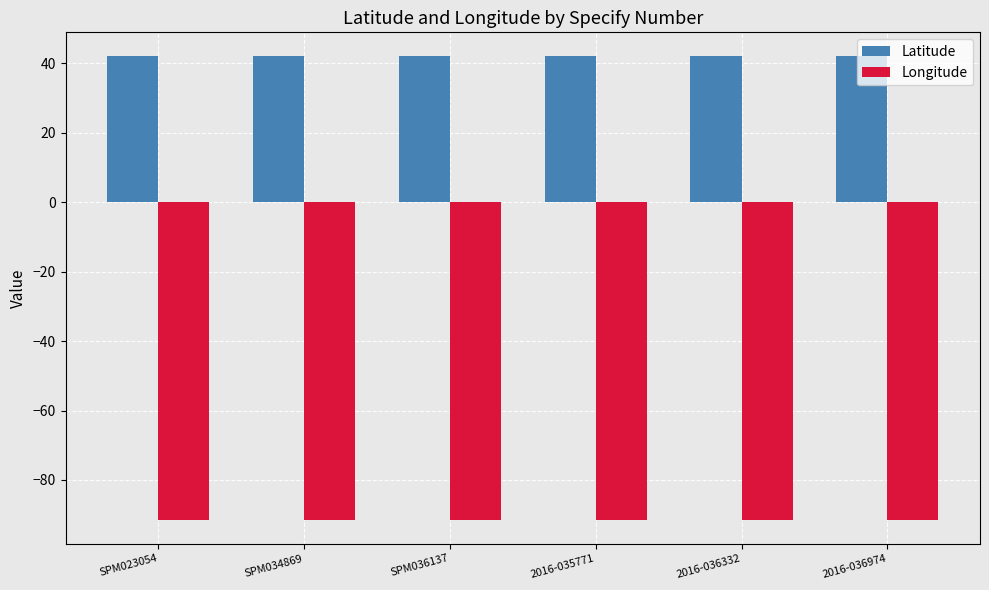

List the series in order of their peak value, highest first.

Latitude, Longitude